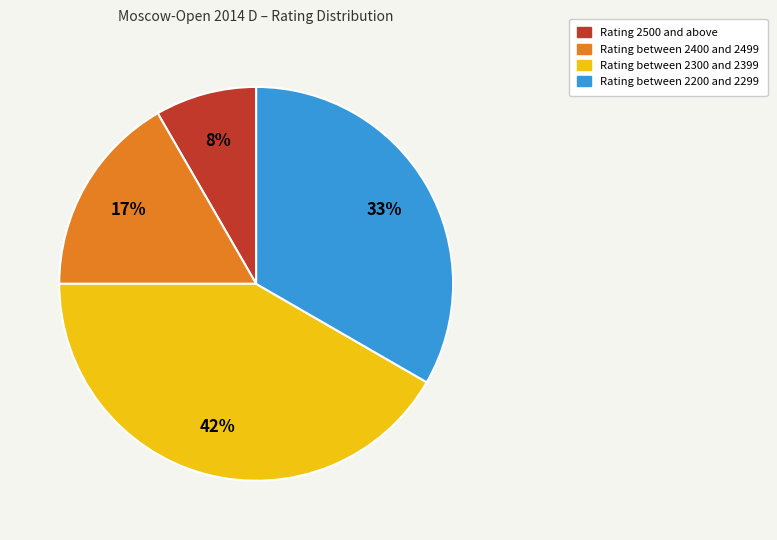

To the nearest percent, what is the average slice percentage?

25%